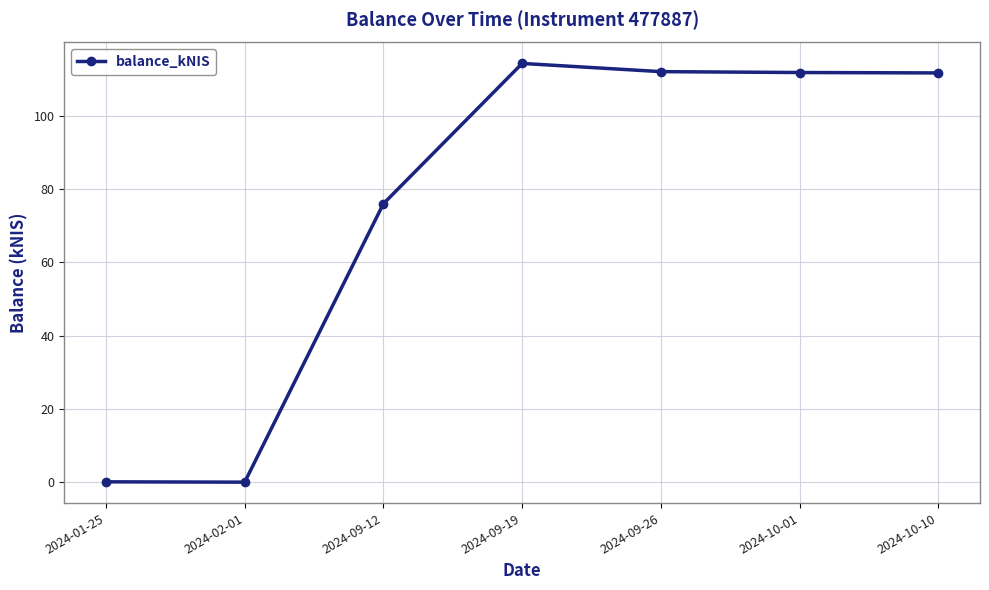

Where is the data nearest to the value 57?

2024-09-12